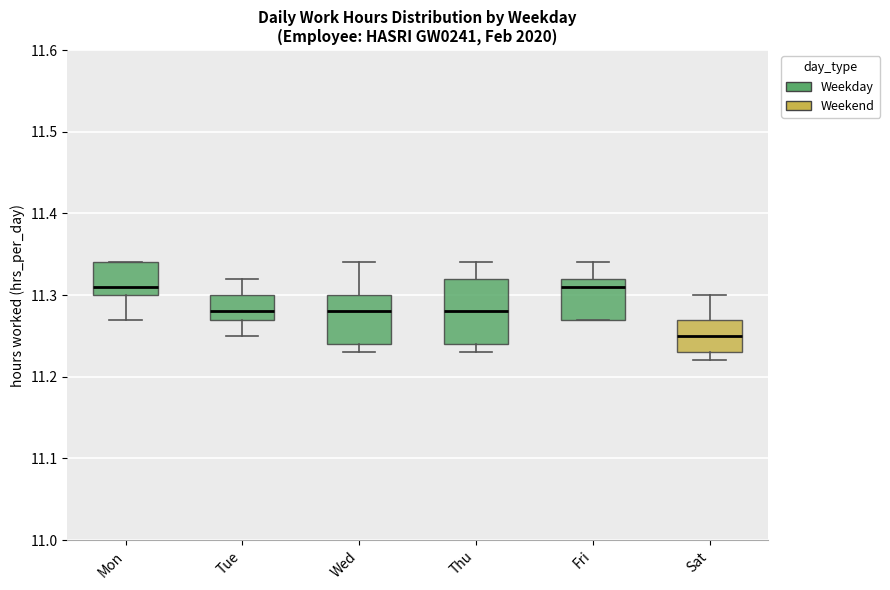

Where does the median line of the box for Thu sit on the y-axis? The values are not printed on the chart, so give them approximately, as read against the axis.

11.28